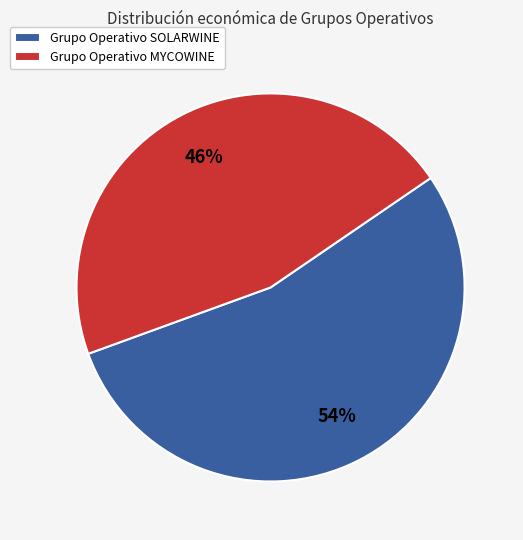

Does any single category account for the majority?

Yes